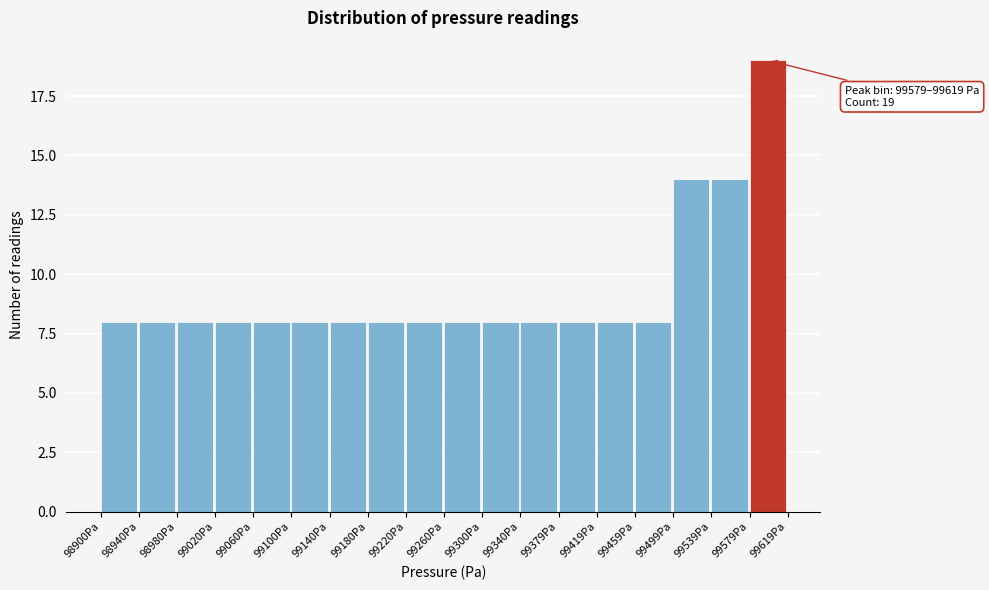

Which range on the x-axis has the tallest bar?

99580 to 99620